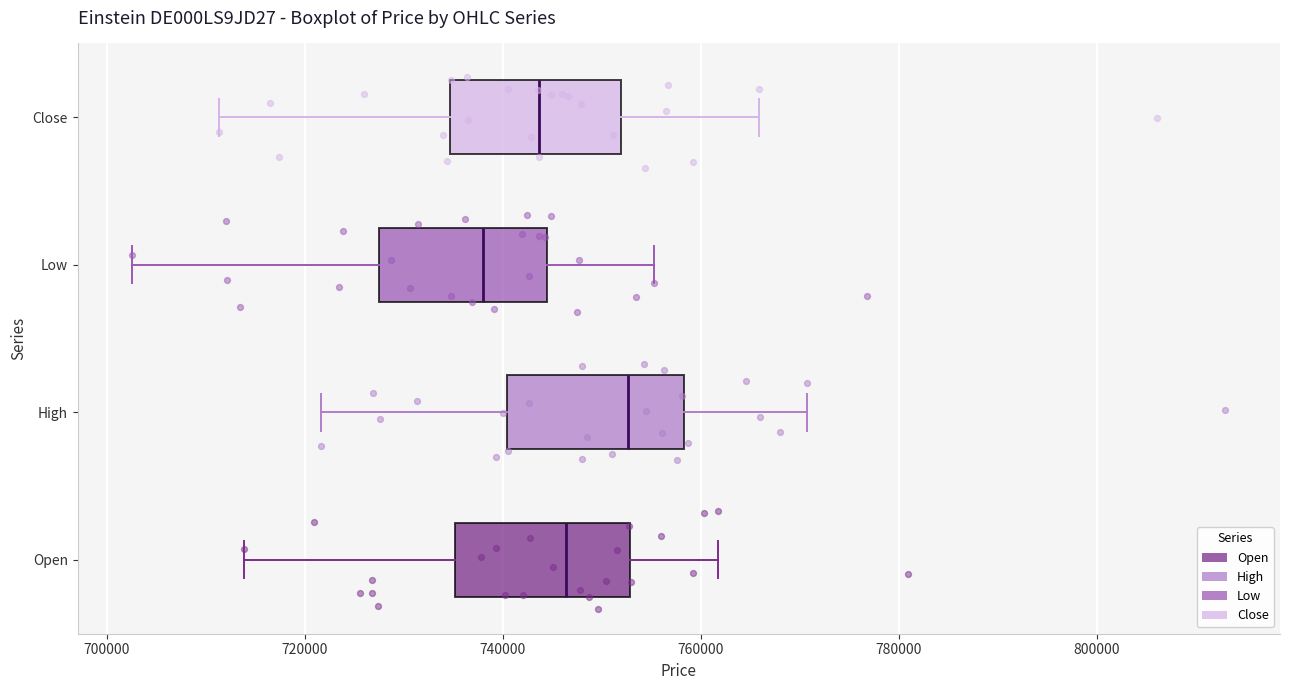

Reading bottom to top, transcribe this box plot: for each box, give where its median line is, the range the box spans, and where its two whiskers end, as read against the x-axis. The values are not printed on the chart, so give them approximately, as read against the axis.

Open: median 746000, box 736000 to 752000, whiskers 714000 to 762000
High: median 752000, box 740000 to 758000, whiskers 722000 to 770000
Low: median 738000, box 728000 to 744000, whiskers 702000 to 756000
Close: median 744000, box 734000 to 752000, whiskers 712000 to 766000